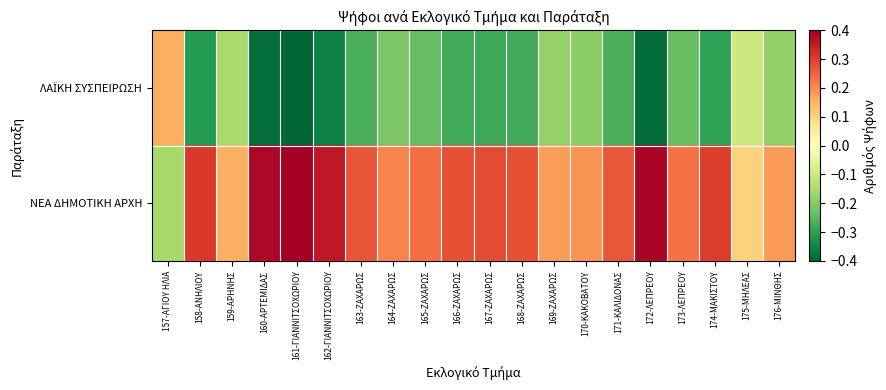

Which series changed the most between 160-ΑΡΤΕΜΙΔΑΣ and 176-ΜΙΝΘΗΣ?

ΝΕΑ ΔΗΜΟΤΙΚΗ ΑΡΧΗ